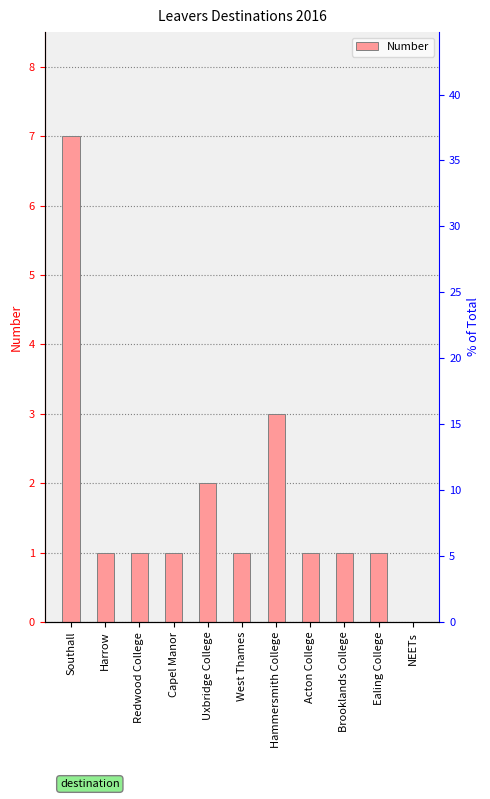

List the labels in order of value, largest first.

Southall, Hammersmith College, Uxbridge College, Harrow, Redwood College, Capel Manor, West Thames, Acton College, Brooklands College, Ealing College, NEETs